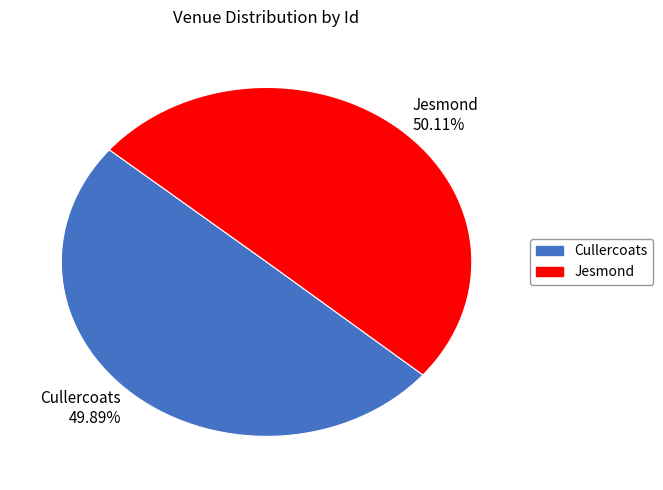

What is the ratio of the value at Jesmond to the value at Cullercoats?

1.0